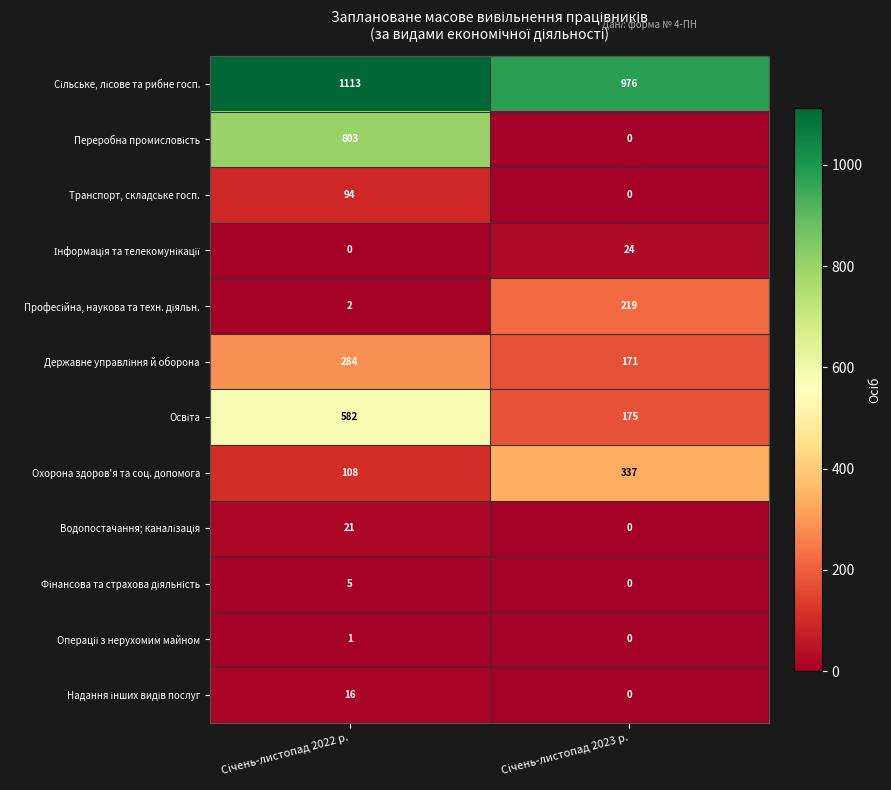

What is the maximum value shown in the chart?

1113